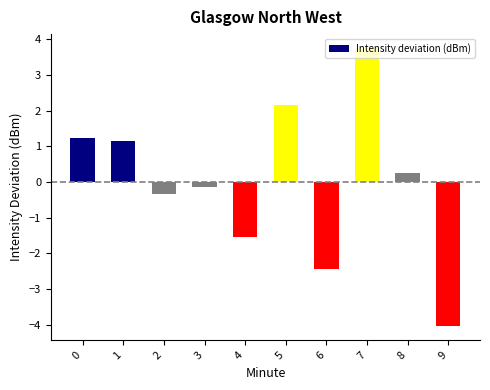

Which label corresponds to the smallest value in the chart?

9